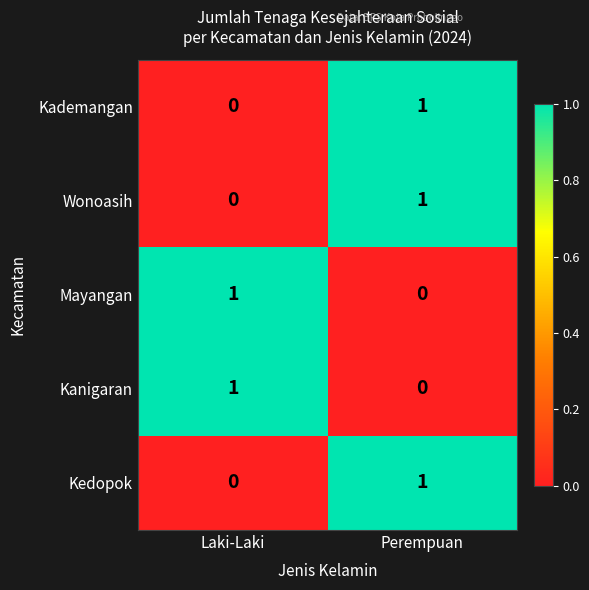

Count the number of data series in this chart.

5